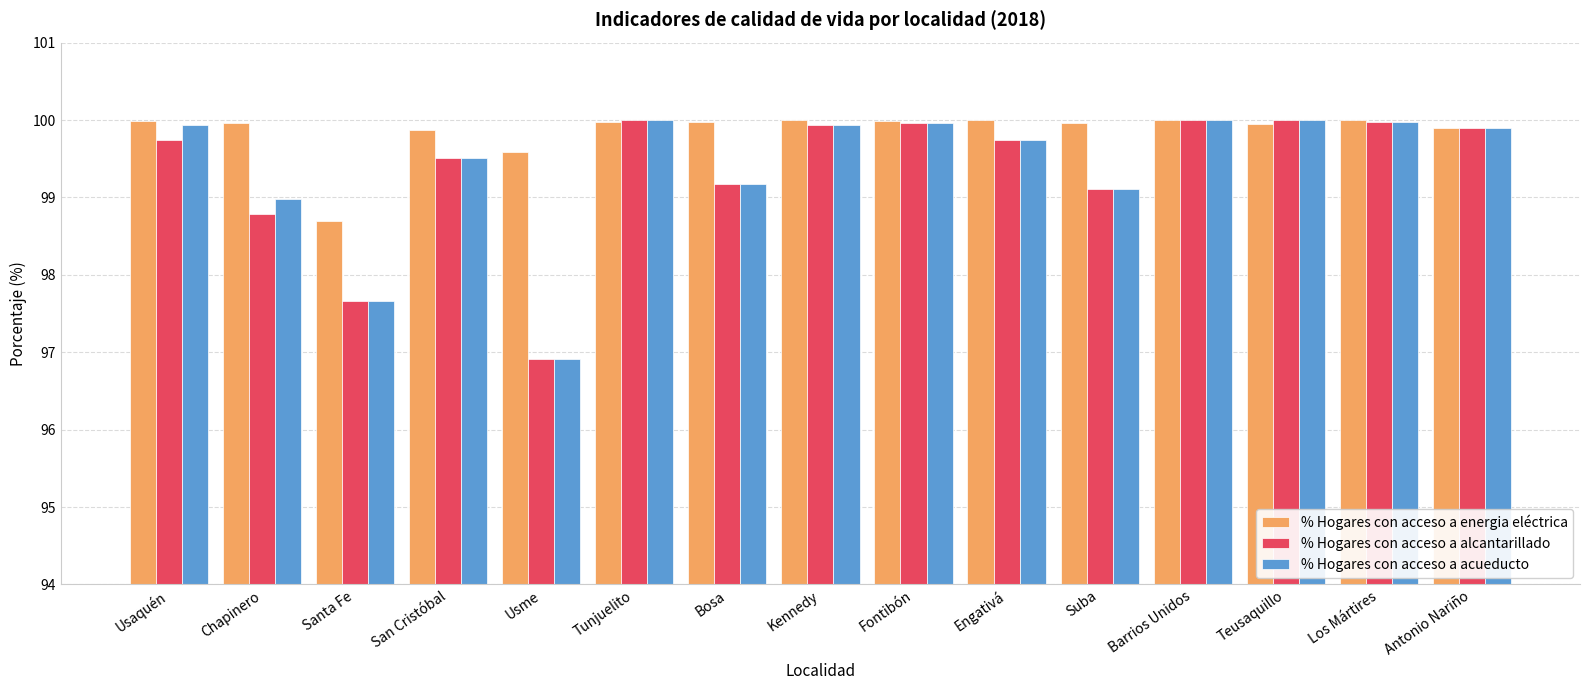

What is the difference between the maximum and minimum values in the % Hogares con acceso a alcantarillado series?

3.1